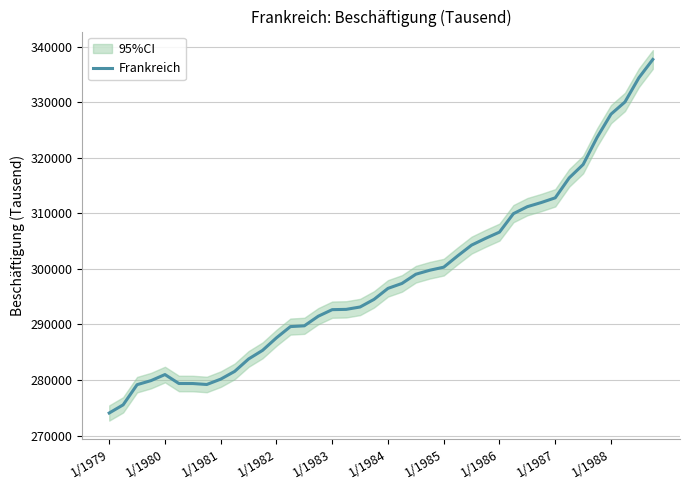

What is the difference between the maximum and minimum values?

63646.3